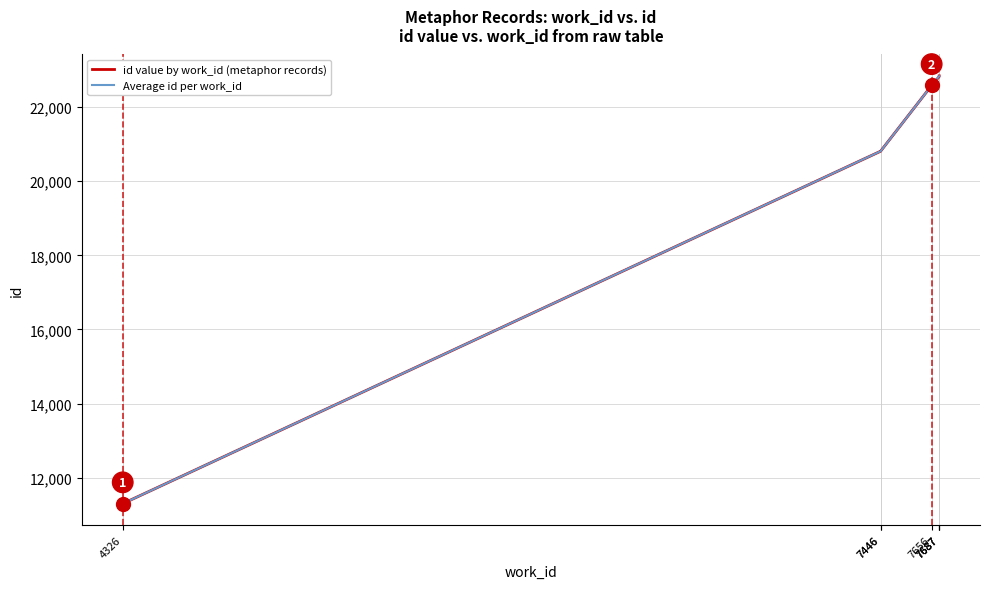

The value at 7446 is 11169. True or false?

False